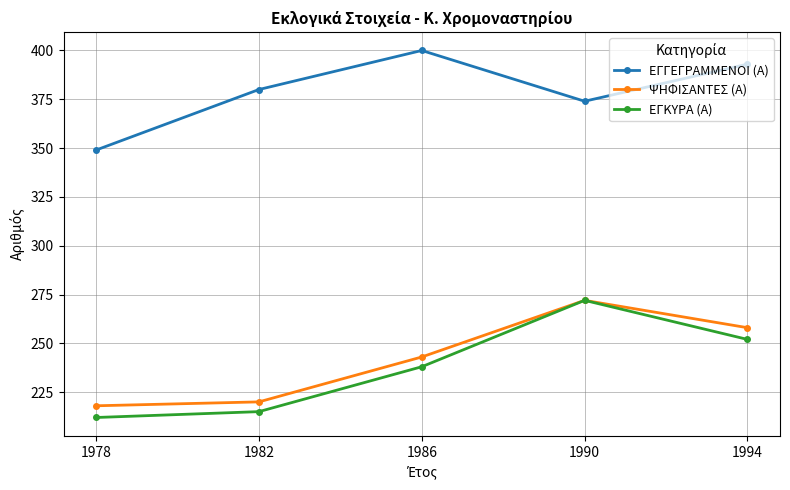

True or false: ΕΓΓΕΓΡΑΜΜΕΝΟΙ (Α) has a value of 393 at 1994.

True